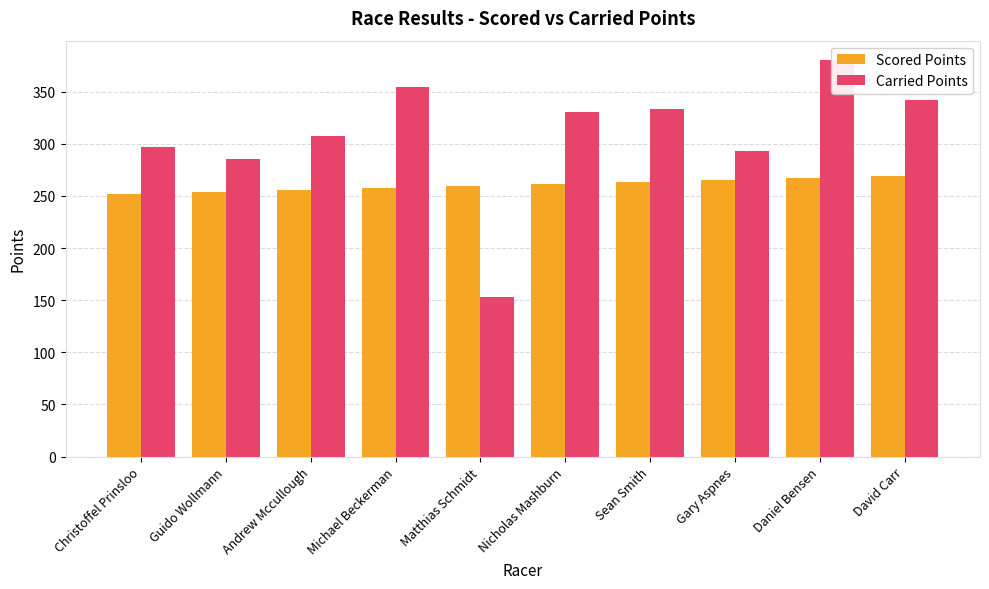

True or false: Carried Points has a value of 342.2 at David Carr.

True